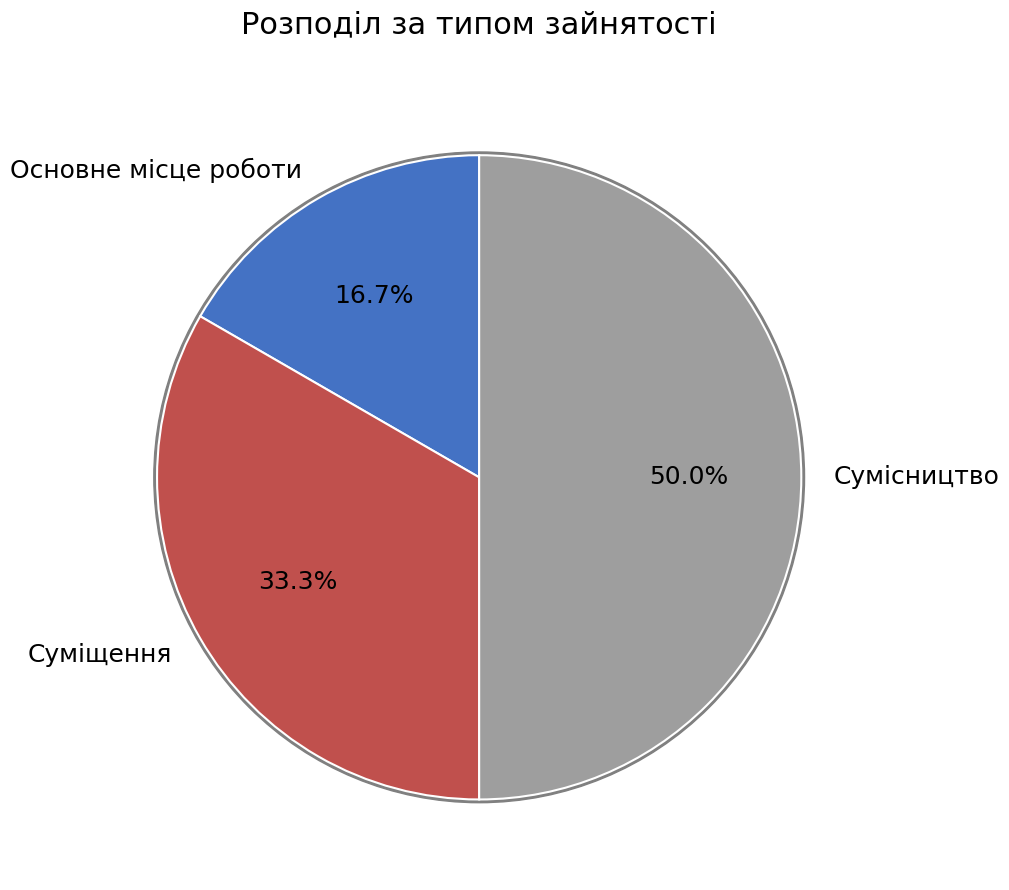

Which slice is the smallest?

Основне місце роботи